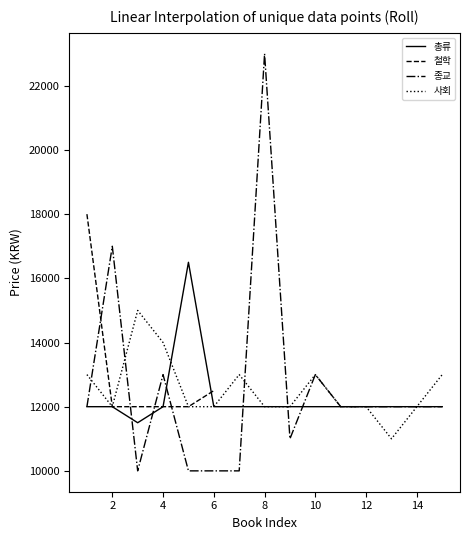

Which category has the highest value in the 종교 series?

8